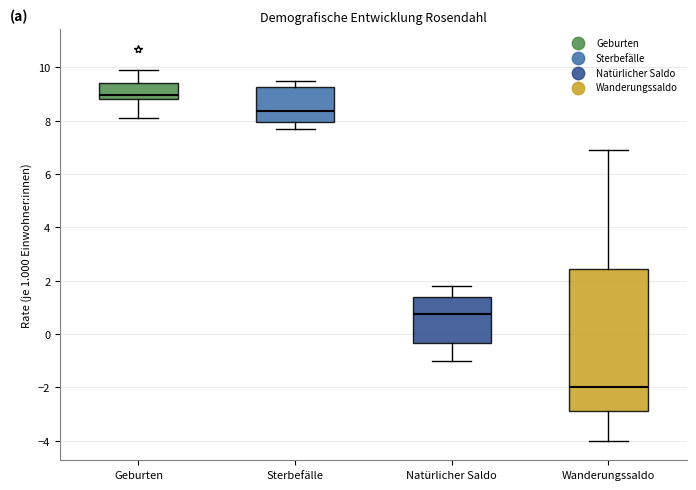

Comparing the boxes themselves (not the whiskers), which one is the tallest?

Wanderungssaldo